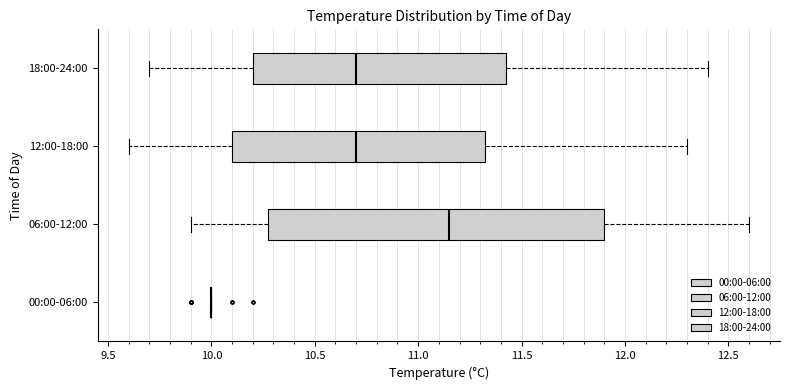

Reading bottom to top, read every box against the x-axis: the position of its median line, the range the box covers, and the ends of its whiskers. The values are not printed on the chart, so give them approximately, as read against the axis.

00:00-06:00: box collapsed to a line at 10.00, whiskers 10.00 to 10.00
06:00-12:00: median 11.15, box 10.30 to 11.90, whiskers 9.90 to 12.60
12:00-18:00: median 10.70, box 10.10 to 11.35, whiskers 9.60 to 12.30
18:00-24:00: median 10.70, box 10.20 to 11.45, whiskers 9.70 to 12.40